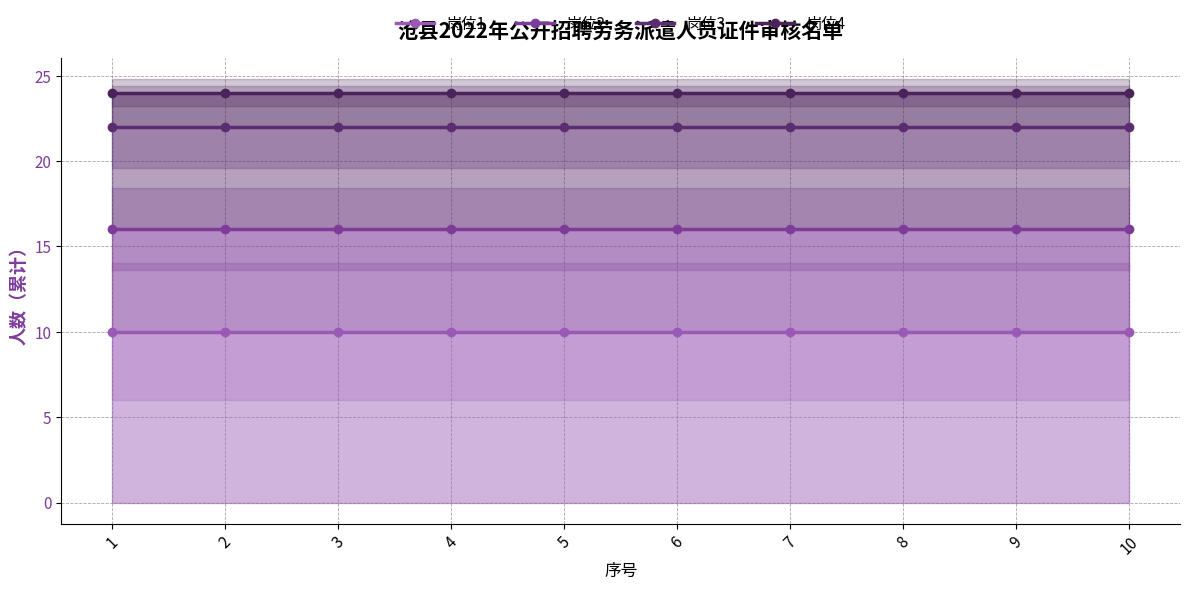

Rank the series at 8 from lowest to highest value.

岗位1, 岗位2, 岗位3, 岗位4